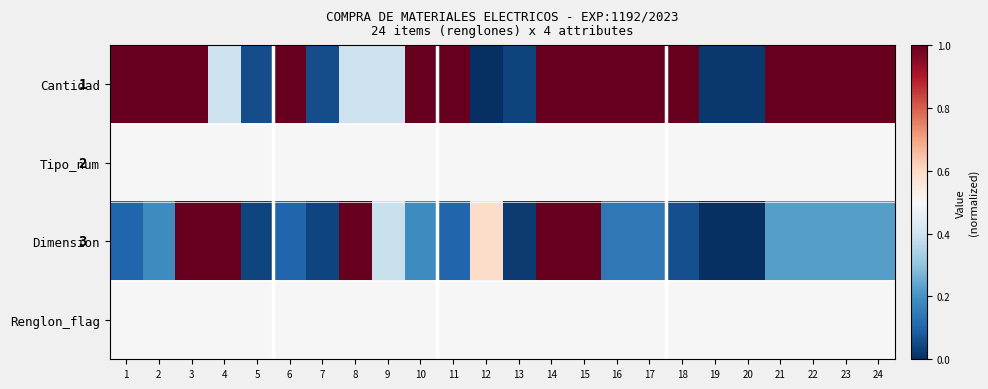

Rank the series by their maximum value, from lowest to highest.

Tipo_num, Renglon_flag, Cantidad, Dimension